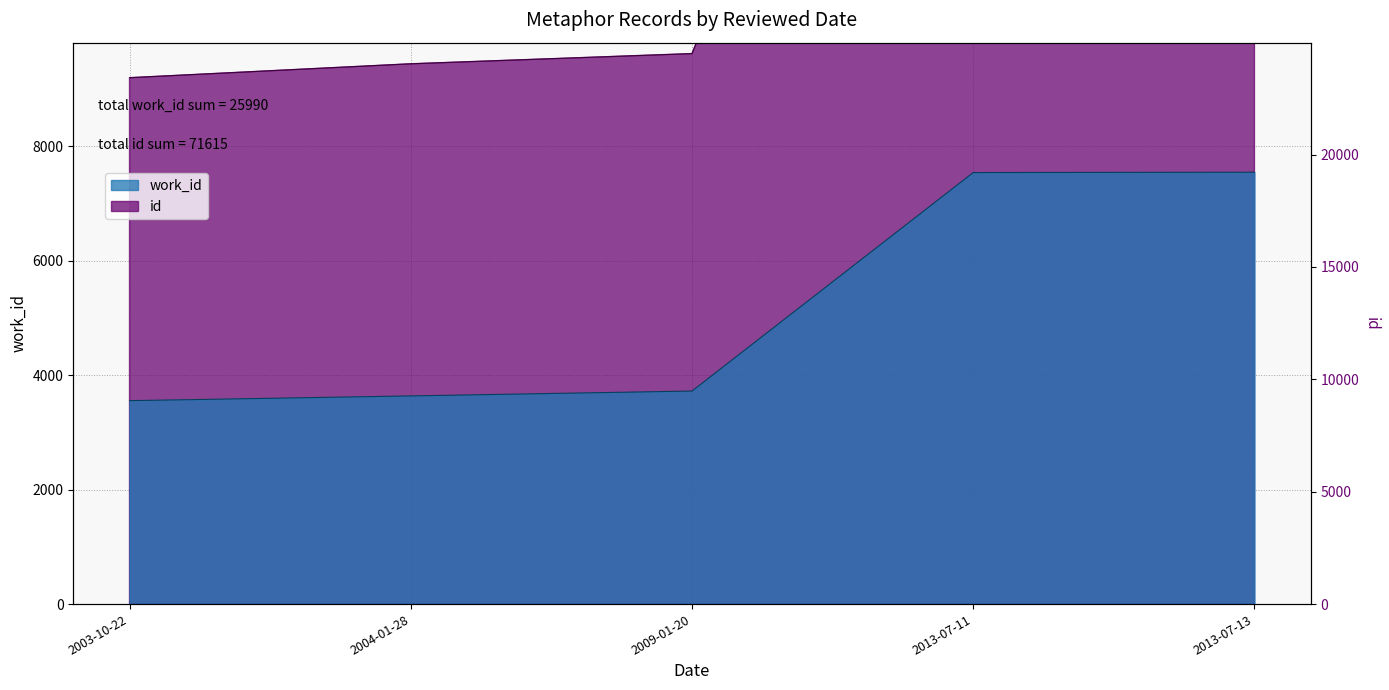

The value of work_id at 2013-07-11 is 12868. True or false?

False